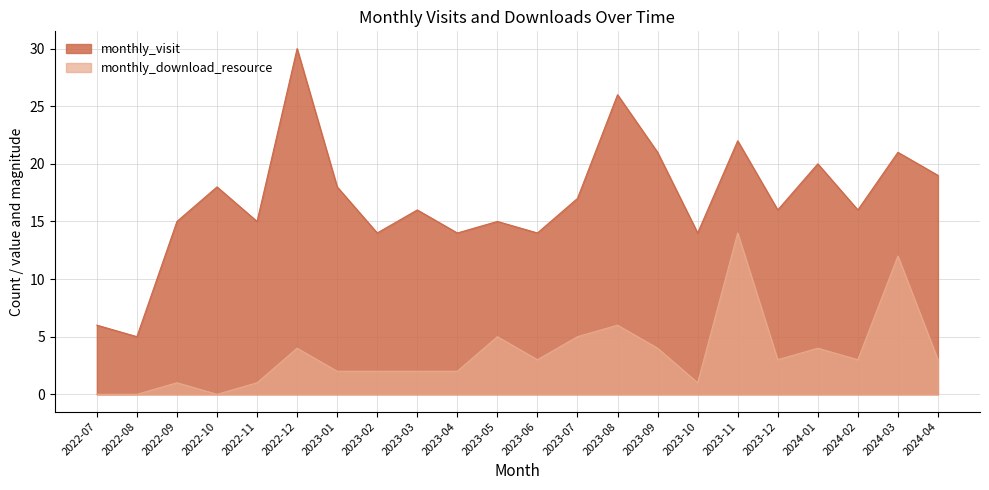

What is the average value of the monthly_visit series?

17